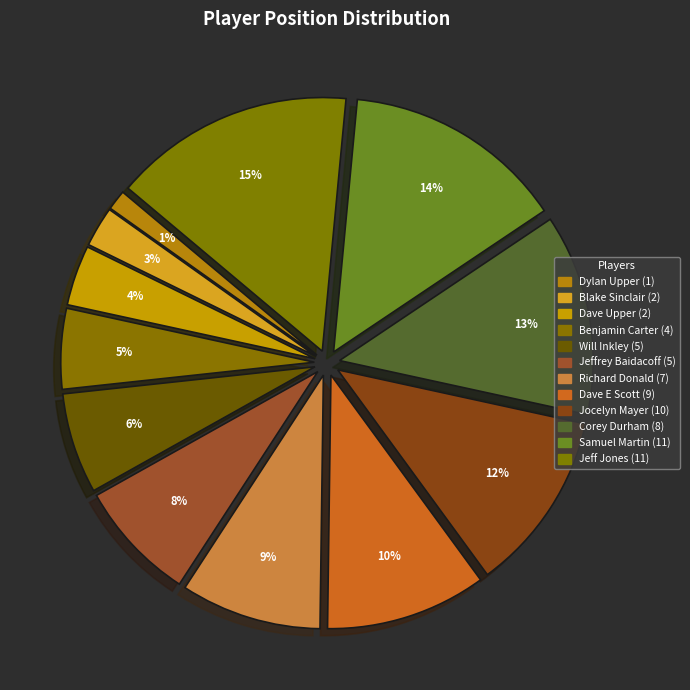

Which has a higher value, Dylan Upper (1) or Jocelyn Mayer (10)?

Jocelyn Mayer (10)